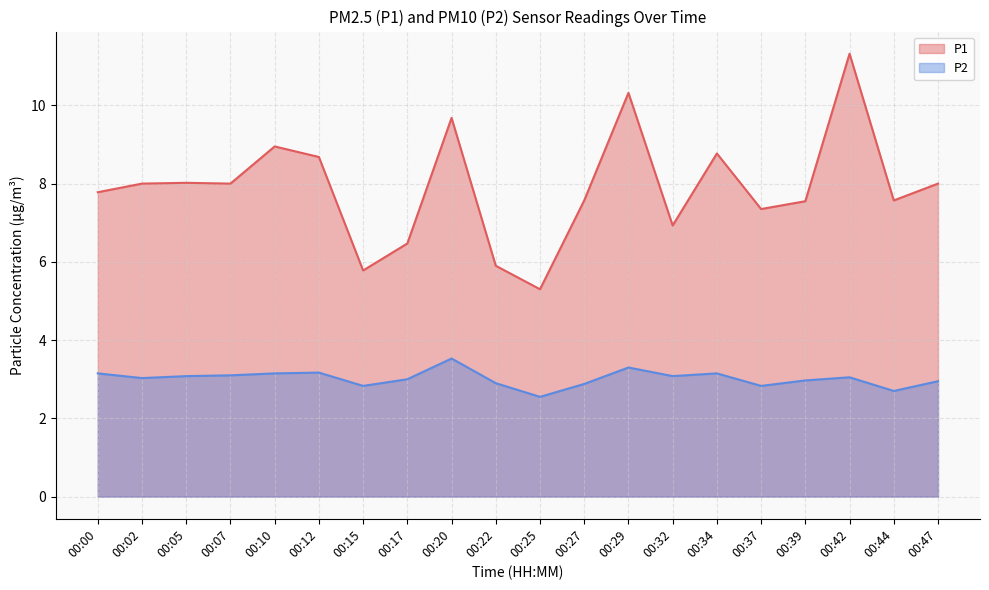

At which category does P1 reach its first local valley?

00:07